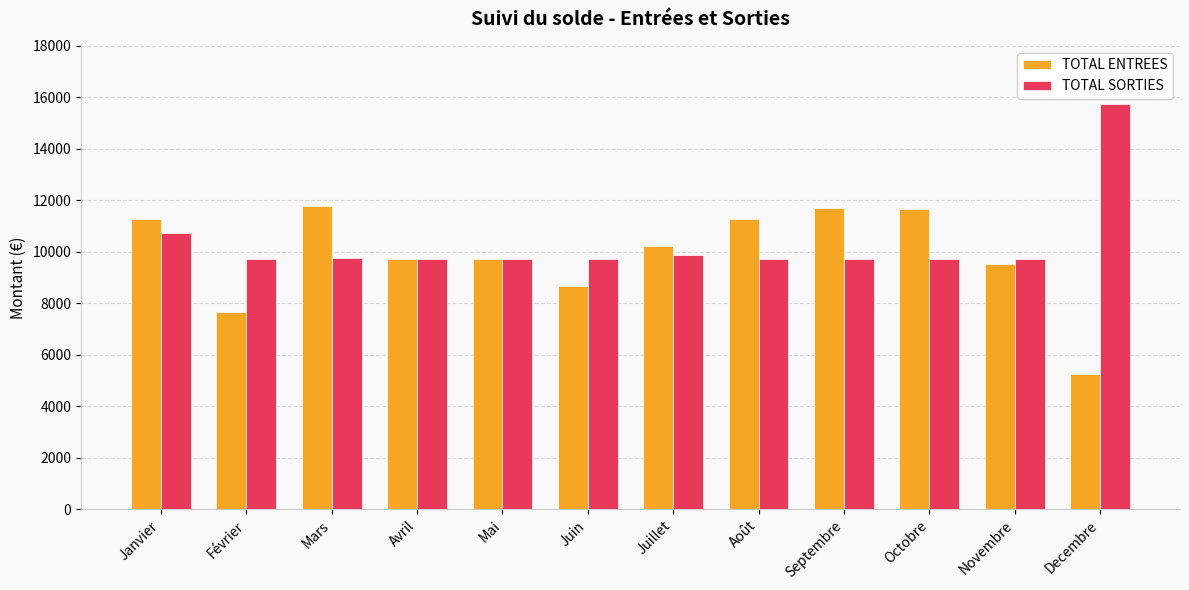

Count the number of categories in the chart.

12